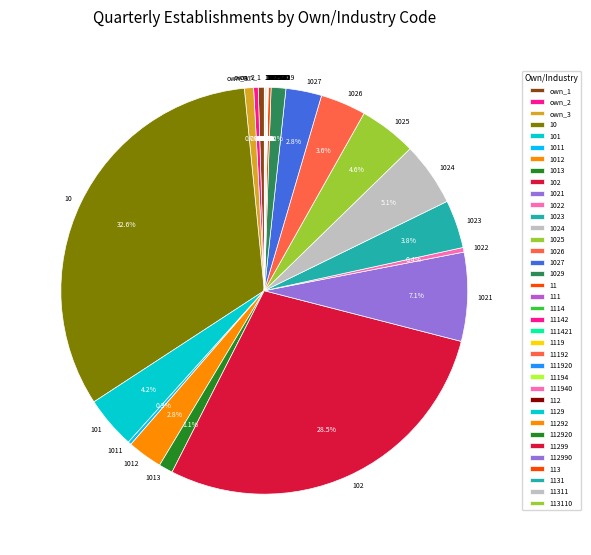

Is own_2 the majority of the pie?

No